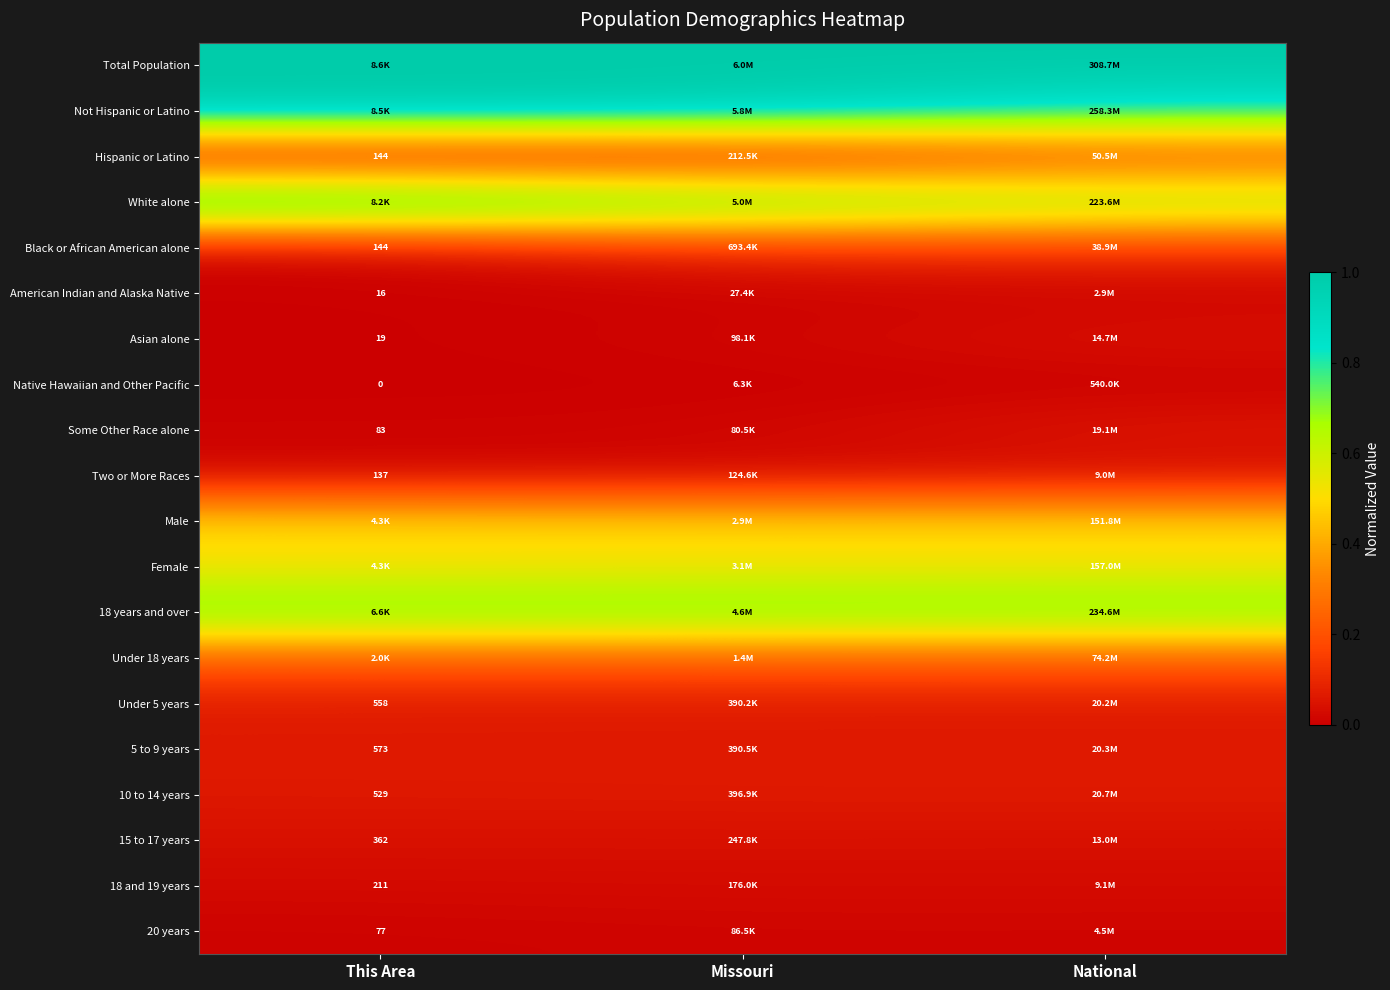

What is the spread (max minus min) of values at National?

1.0